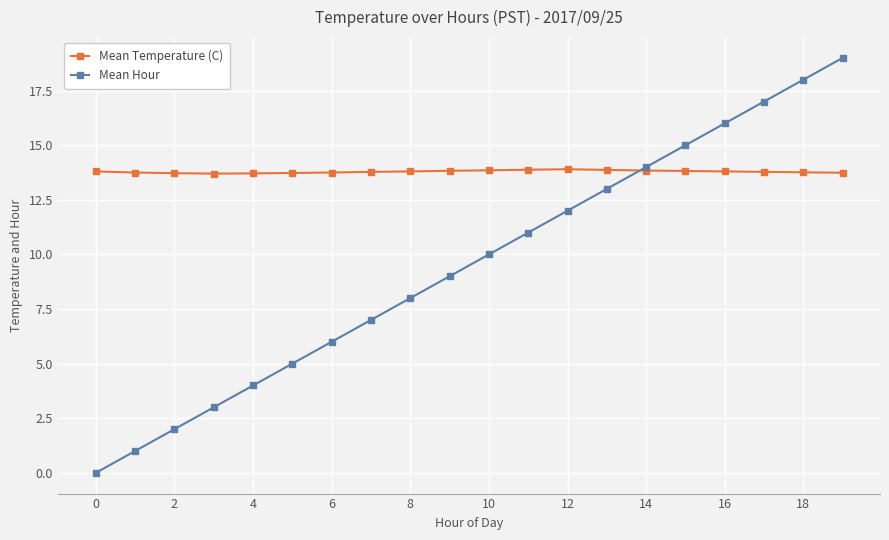

What is the maximum value for Mean Hour?

19.0